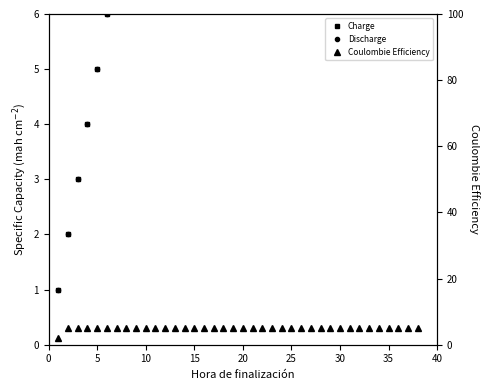

At 5, list the series in order from smallest to largest.

Charge, Discharge, Coulombie Efficiency